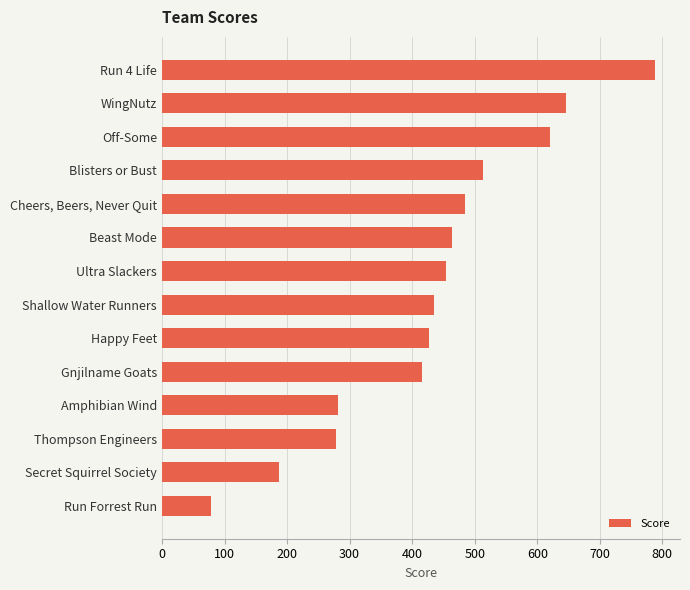

What is the smallest value displayed?

78.5